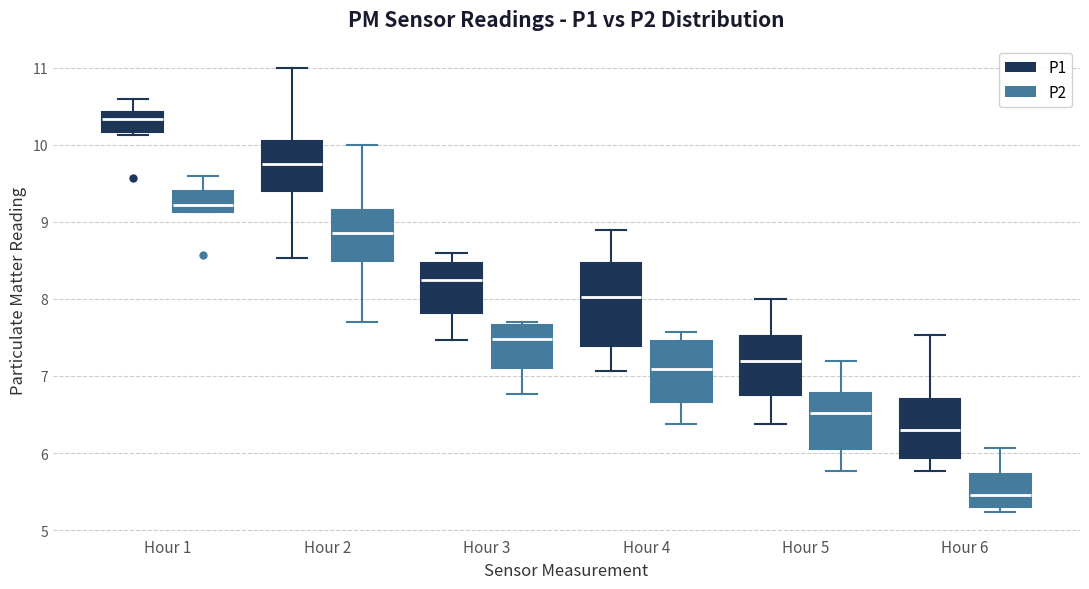

Reading left to right, transcribe this box plot: for each box, give where its median line is, the range the box spans, and where its two whiskers end, as read against the y-axis. The values are not printed on the chart, so give them approximately, as read against the axis.

Hour 1 (P1): median 10.3, box 10.2 to 10.4, whiskers 10.1 to 10.6
Hour 1 (P2): median 9.2, box 9.1 to 9.4, whiskers 9.1 to 9.6
Hour 2 (P1): median 9.8, box 9.4 to 10.1, whiskers 8.5 to 11.0
Hour 2 (P2): median 8.9, box 8.5 to 9.2, whiskers 7.7 to 10.0
Hour 3 (P1): median 8.3, box 7.8 to 8.5, whiskers 7.5 to 8.6
Hour 3 (P2): median 7.5, box 7.1 to 7.7, whiskers 6.8 to 7.7 (just above the box's upper edge)
Hour 4 (P1): median 8.0, box 7.4 to 8.5, whiskers 7.1 to 8.9
Hour 4 (P2): median 7.1, box 6.7 to 7.5, whiskers 6.4 to 7.6
Hour 5 (P1): median 7.2, box 6.8 to 7.5, whiskers 6.4 to 8.0
Hour 5 (P2): median 6.5, box 6.1 to 6.8, whiskers 5.8 to 7.2
Hour 6 (P1): median 6.3, box 5.9 to 6.7, whiskers 5.8 to 7.5
Hour 6 (P2): median 5.5, box 5.3 to 5.7, whiskers 5.2 to 6.1